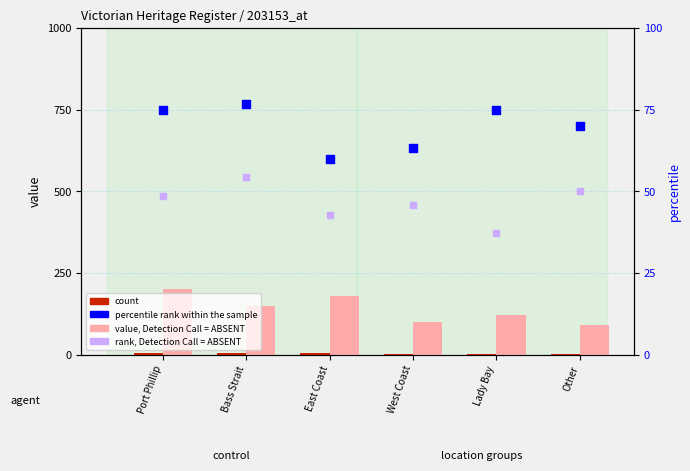

At how many categories does at least one series exceed 187?

1